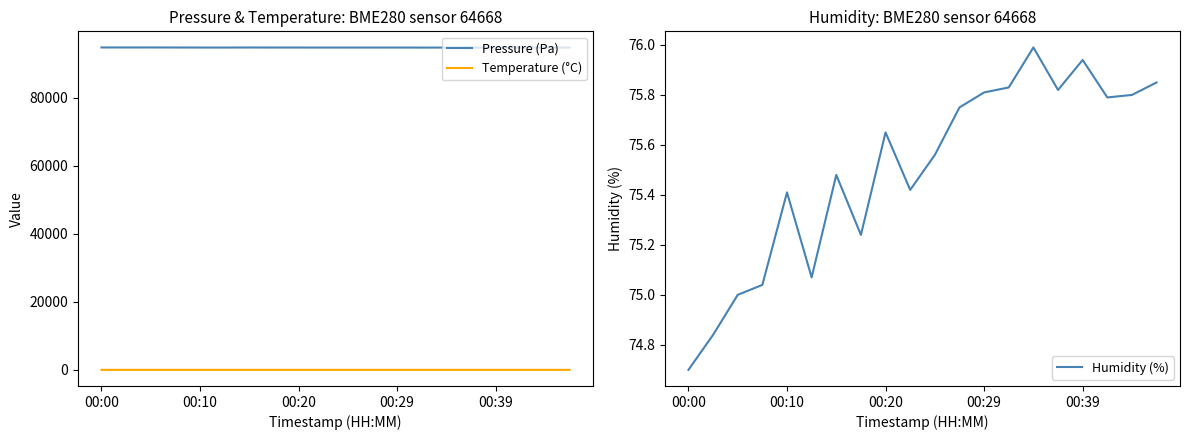

The Temperature (°C) series shows 20.0 at 10. True or false?

True